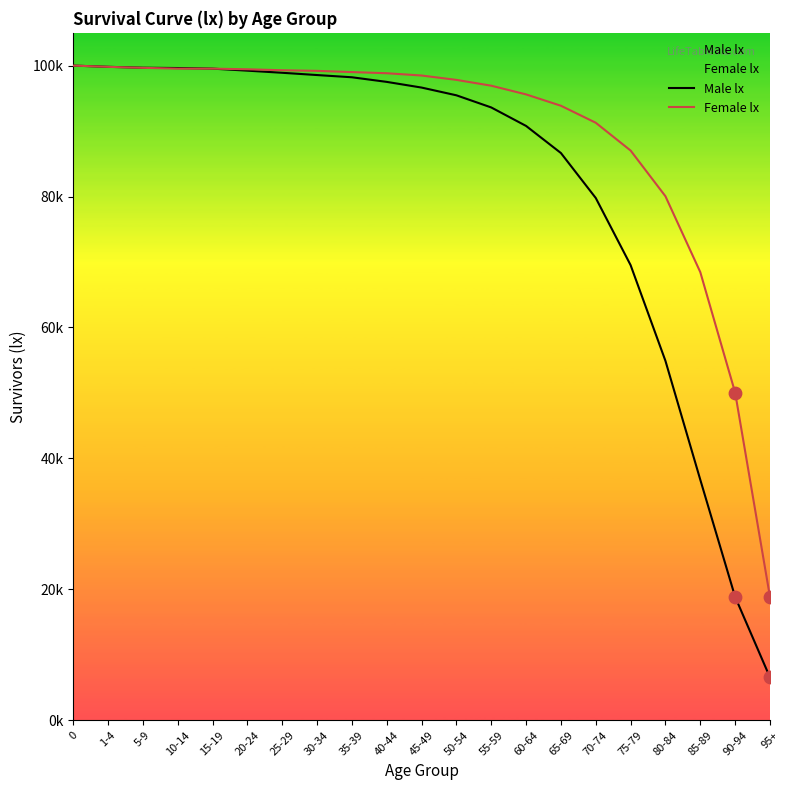

What is the total value across all series at 30-34?

197750